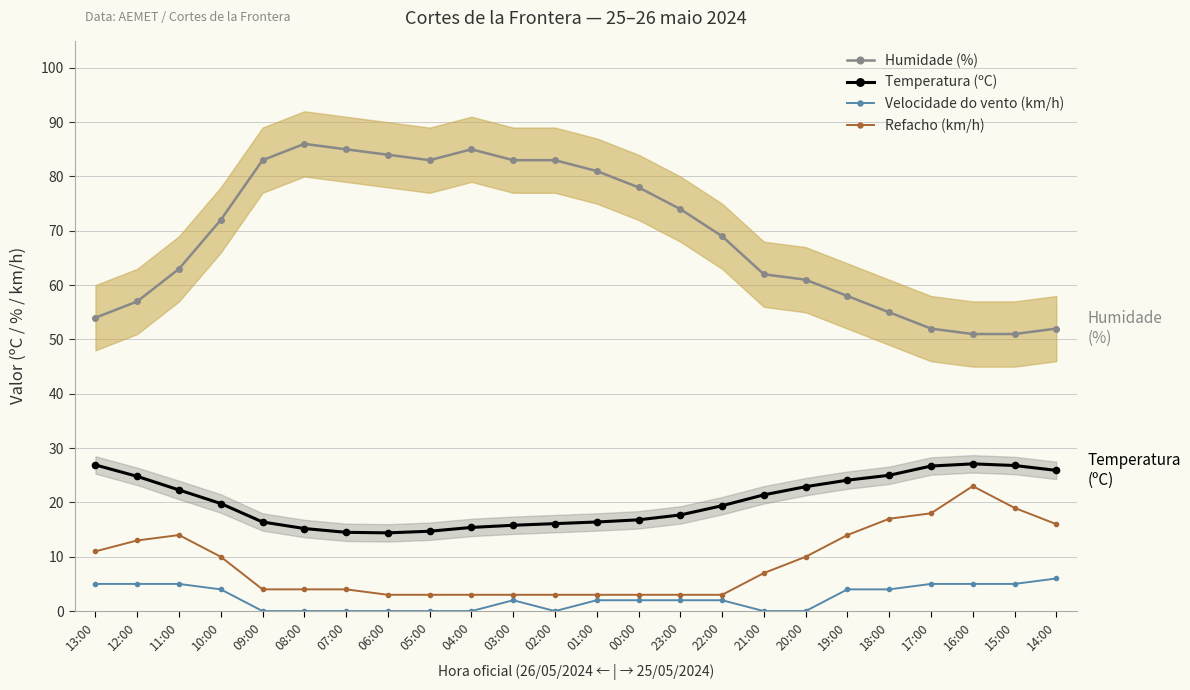

What is the difference between the highest and lowest values at 23:00?

72.0